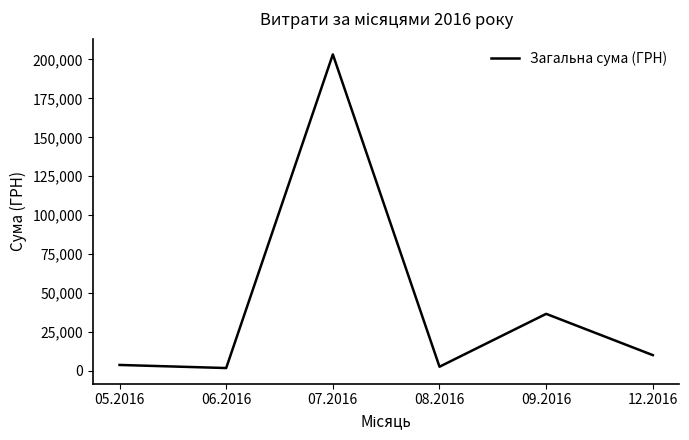

What is the difference between the maximum and minimum values?

201387.8